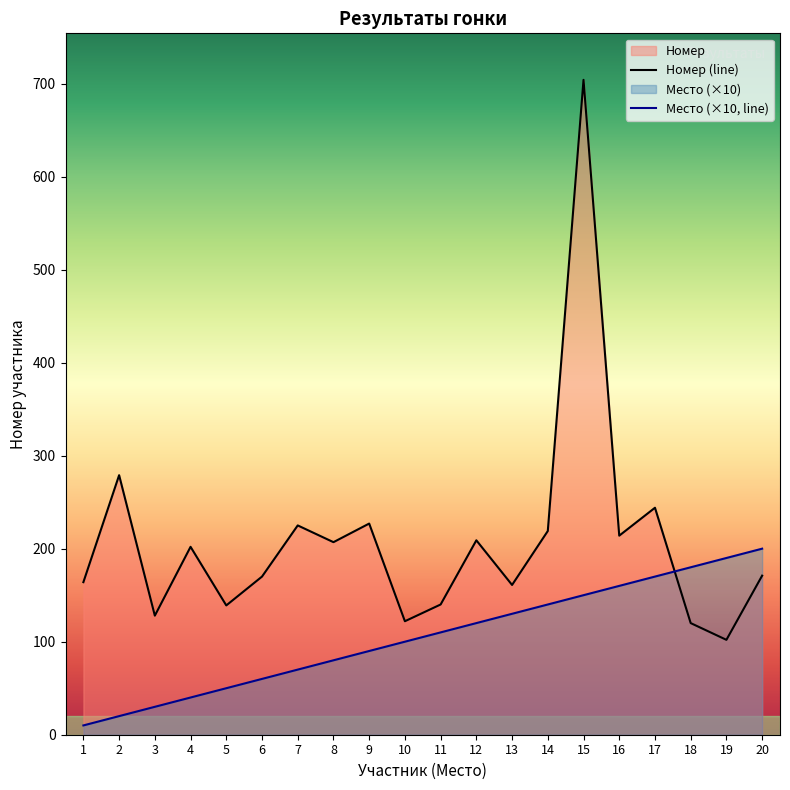

Reading left to right, list all the values displayed in this chart.

Номер: 1=164	2=279	3=128	4=202	5=139	6=170	7=225	8=207	9=227	10=122	11=140	12=209	13=161	14=219	15=704	16=214	17=244	18=120	19=102	20=171
Место: 1=10	2=20	3=30	4=40	5=50	6=60	7=70	8=80	9=90	10=100	11=110	12=120	13=130	14=140	15=150	16=160	17=170	18=180	19=190	20=200